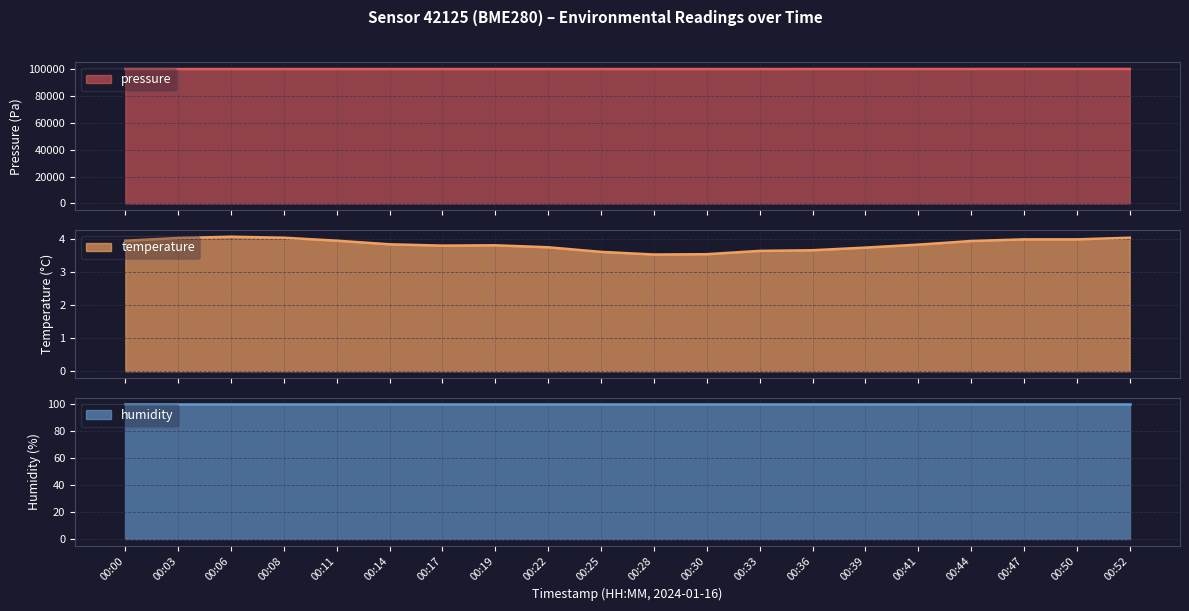

List the labels in order of pressure value, smallest first.

00:00, 00:03, 00:14, 00:06, 00:11, 00:17, 00:19, 00:25, 00:08, 00:22, 00:28, 00:30, 00:33, 00:41, 00:36, 00:39, 00:44, 00:47, 00:52, 00:50